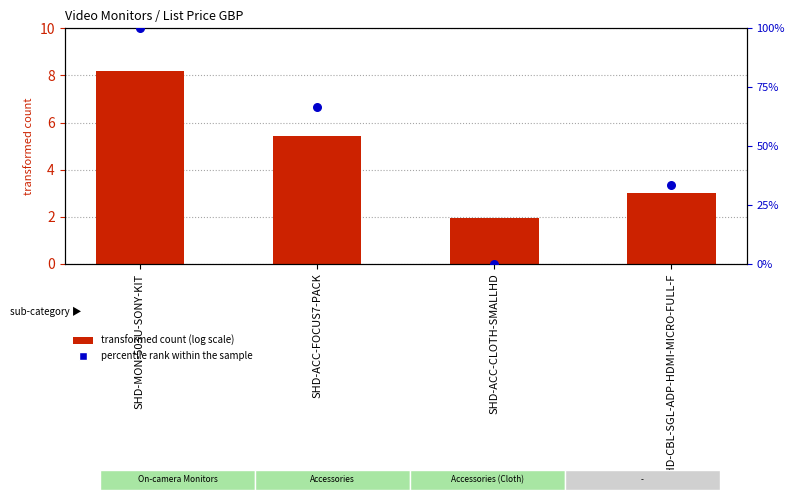

What are all the series names shown in the legend?

transformed count (log scale), percentile rank within the sample